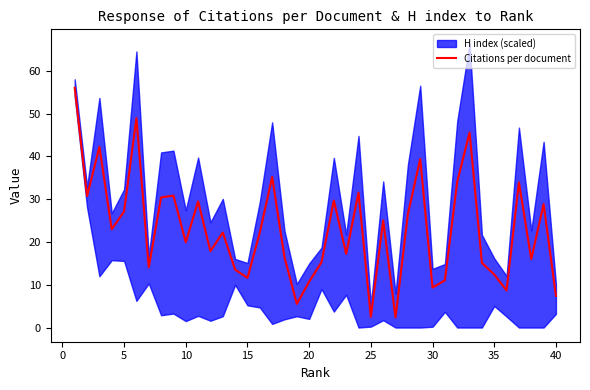

Is it true that the value at 31 is 60.9?

False